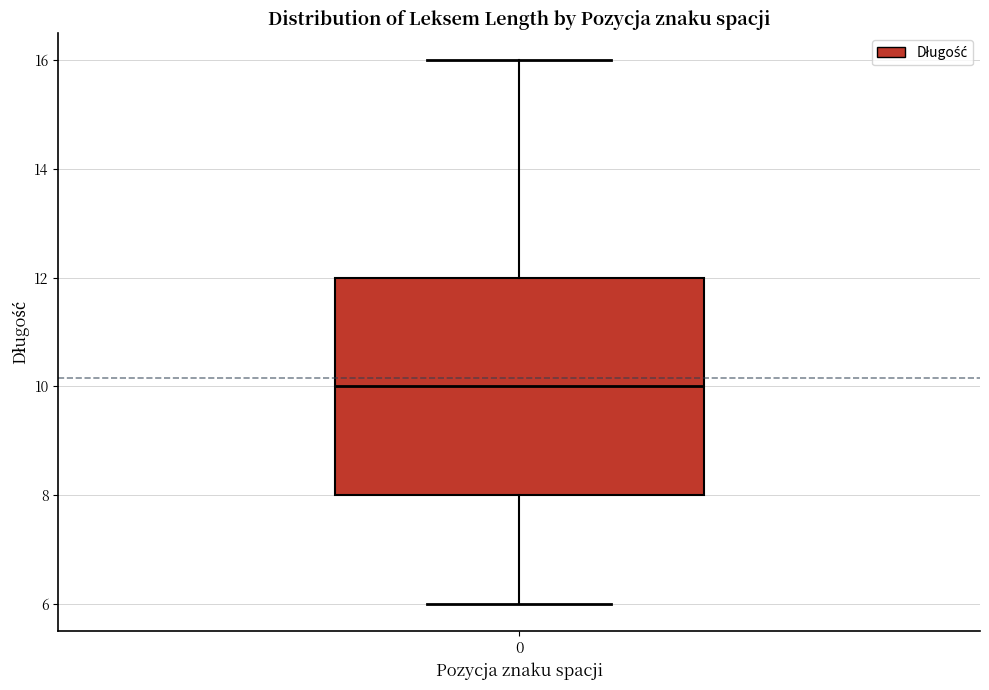

Read this box plot against the y-axis: the position of the median line, the range covered by the box, and the ends of both whiskers. The values are not printed on the chart, so give them approximately, as read against the axis.

median 10, box 8 to 12, whiskers 6 to 16